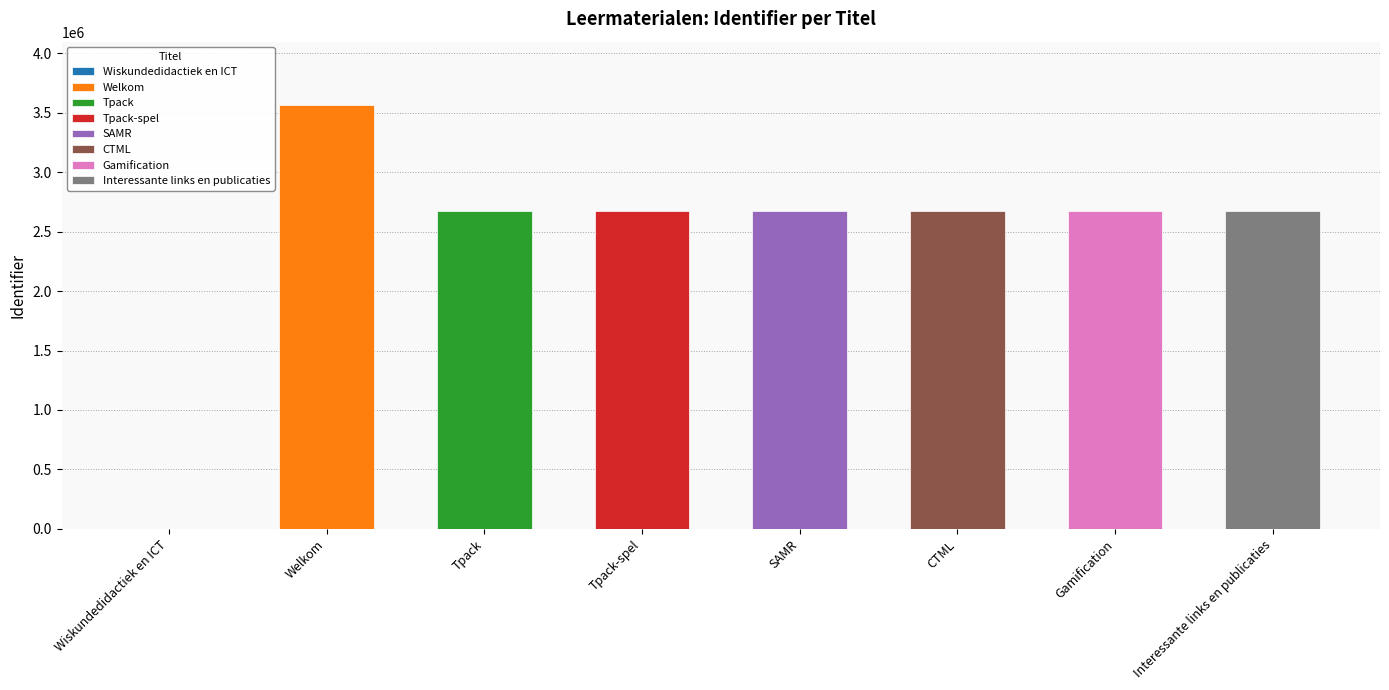

Rank the categories by value from highest to lowest.

Welkom, Gamification, Interessante links en publicaties, CTML, SAMR, Tpack-spel, Tpack, Wiskundedidactiek en ICT